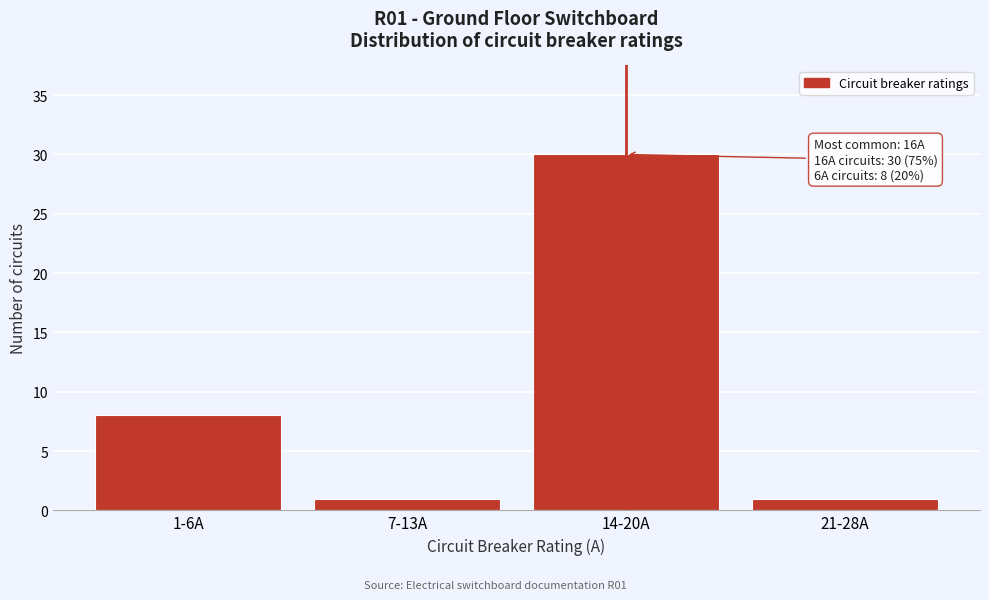

Reading left to right, transcribe all the data shown in this chart.

1-6A=8	7-13A=1	14-20A=30	21-28A=1